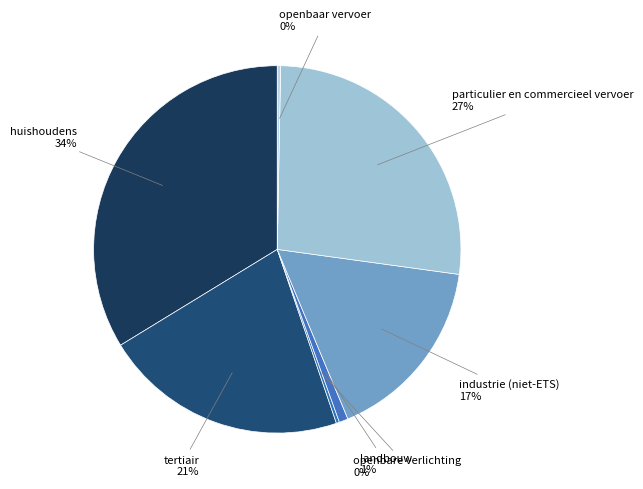

What percentage is the huishoudens slice, to the nearest percent?

34%